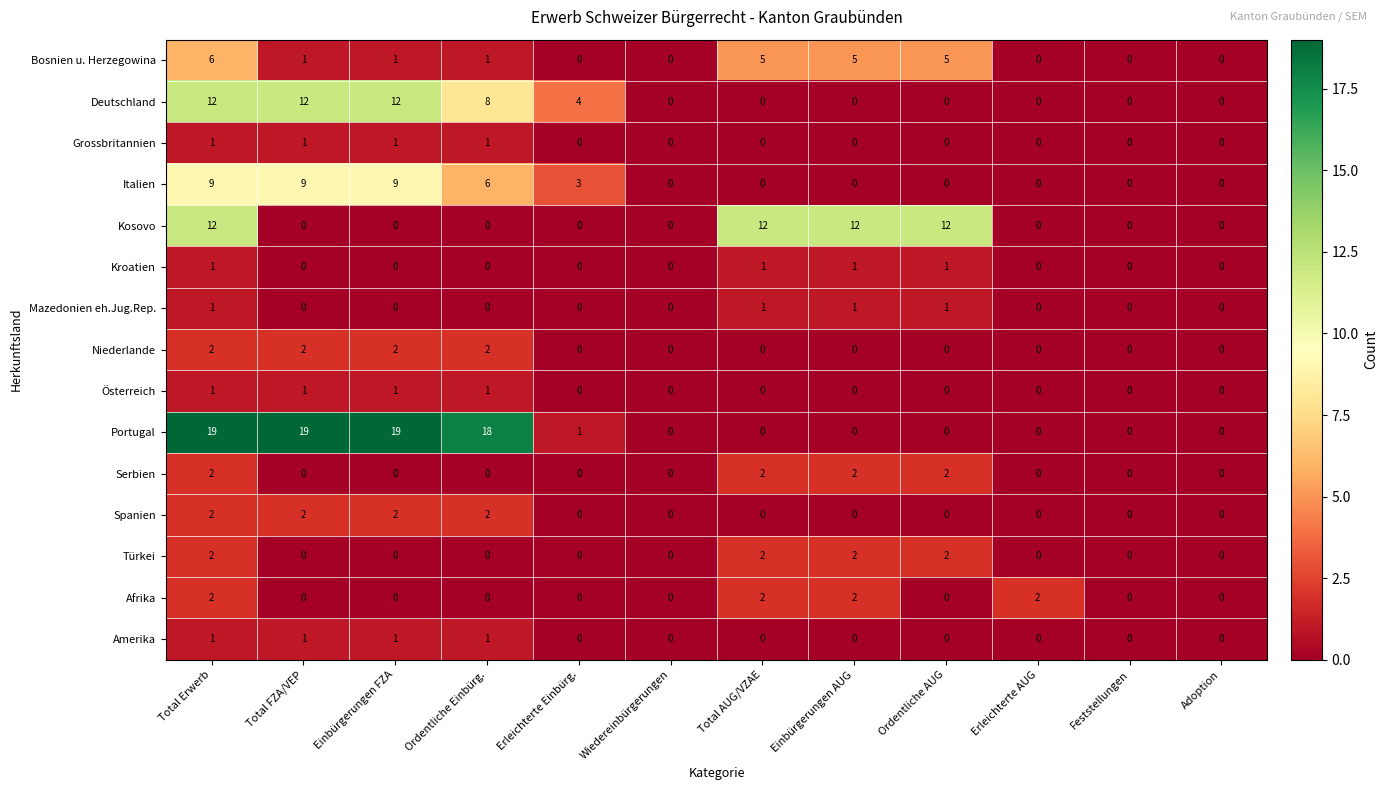

Which series has the largest range (max minus min)?

Portugal